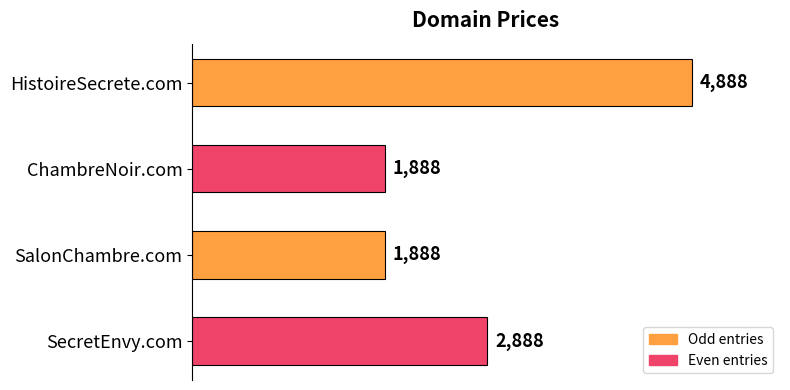

True or false: the data shows 4888 at HistoireSecrete.com.

True